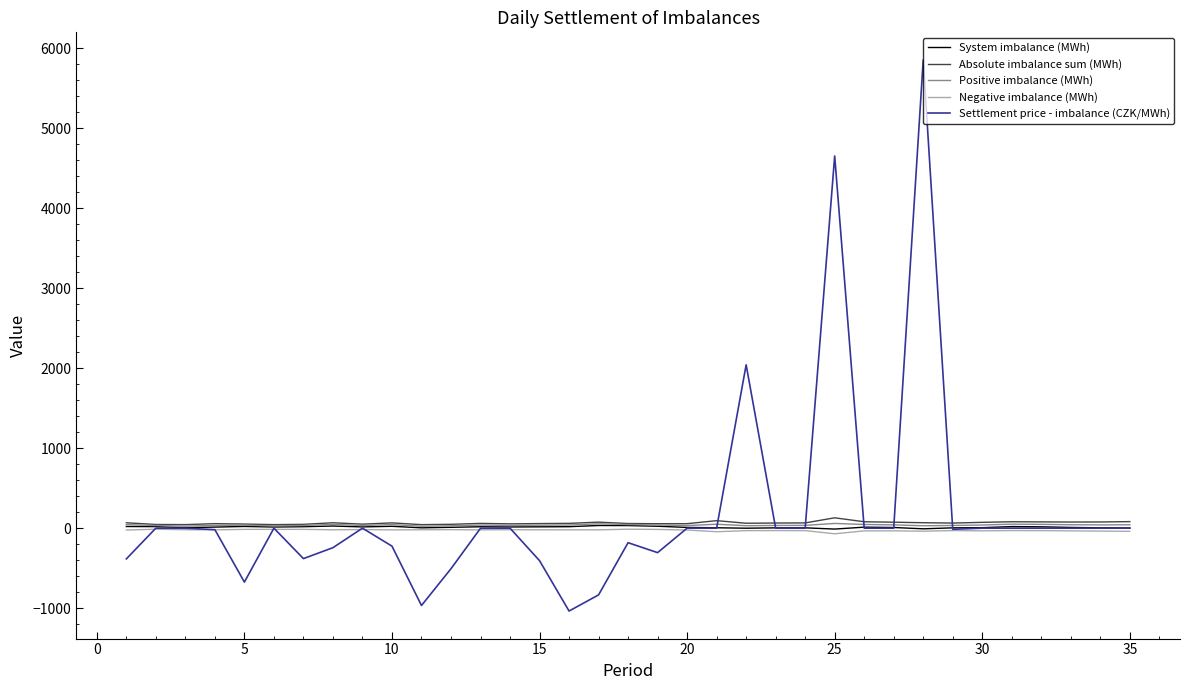

Which series has the widest spread of values?

Settlement price - imbalance (CZK/MWh)